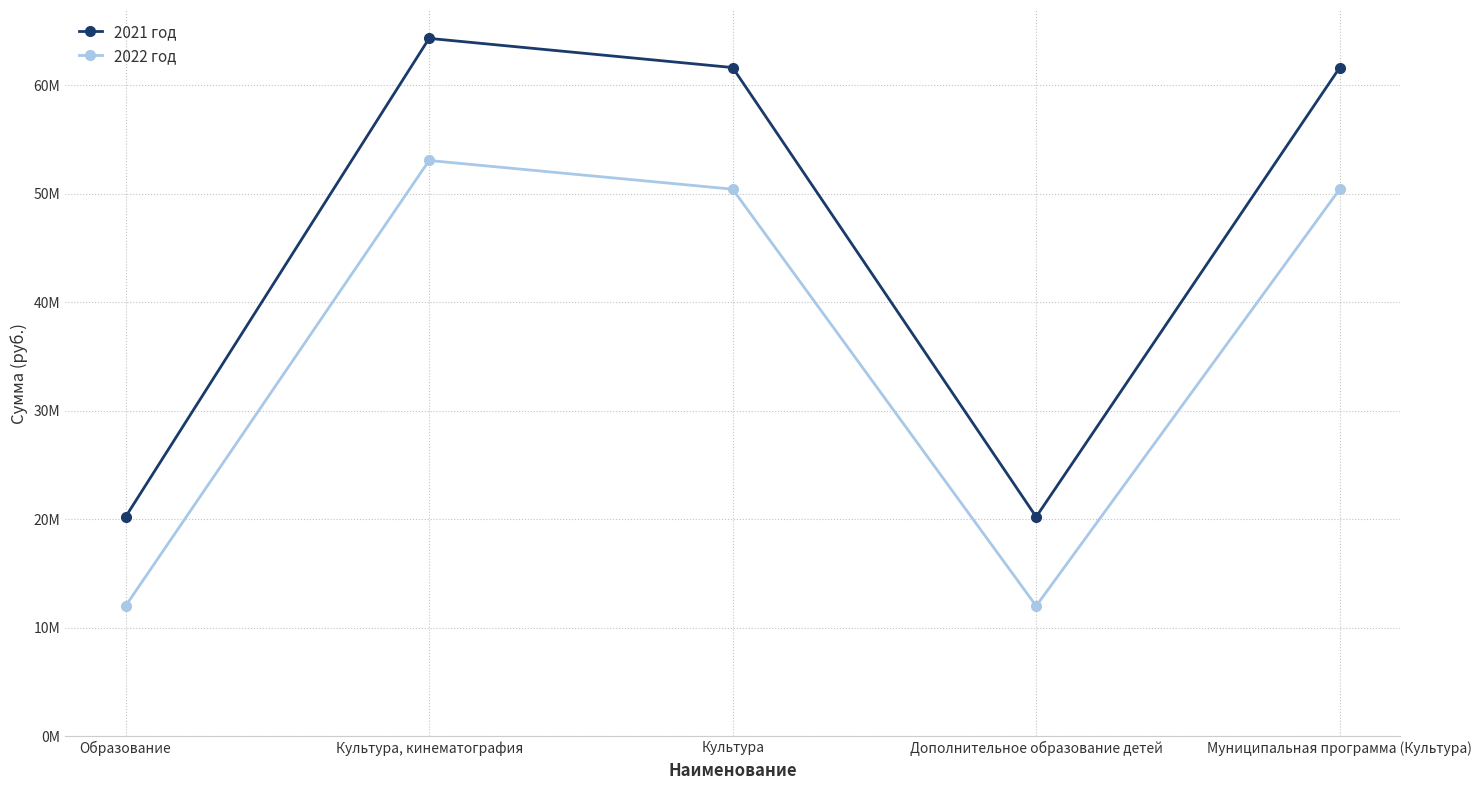

What is the difference between the maximum and second lowest values in the 2021 год series?

44074928.9